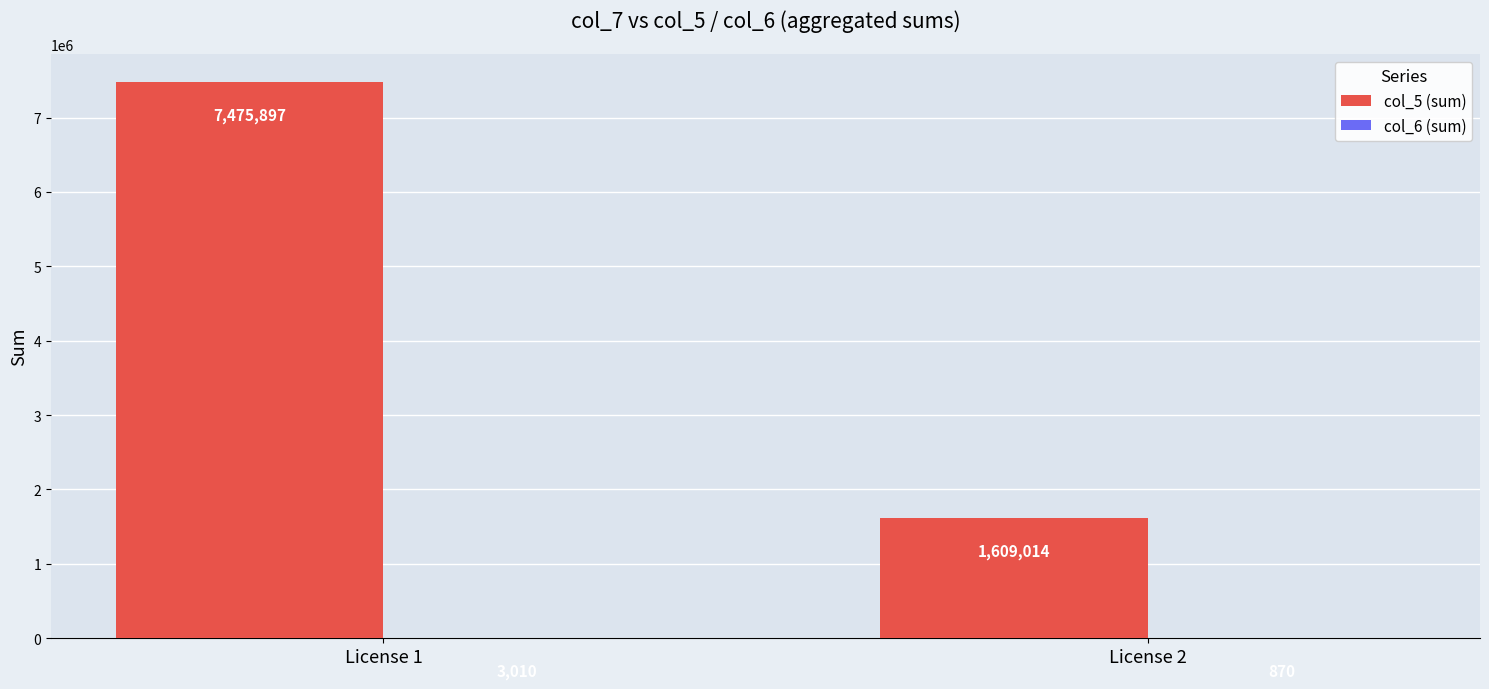

Which series has the largest total across all categories?

col_5 (sum)